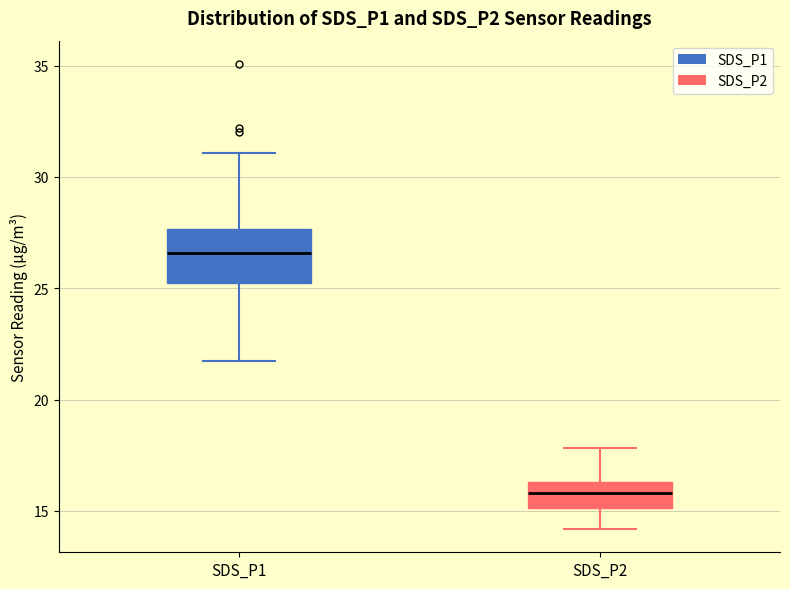

Which box's median line is the lowest?

SDS_P2